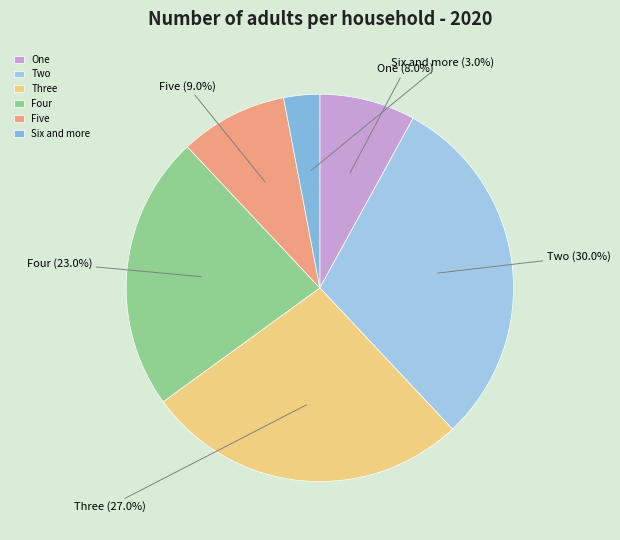

How many slices are in this pie chart?

6